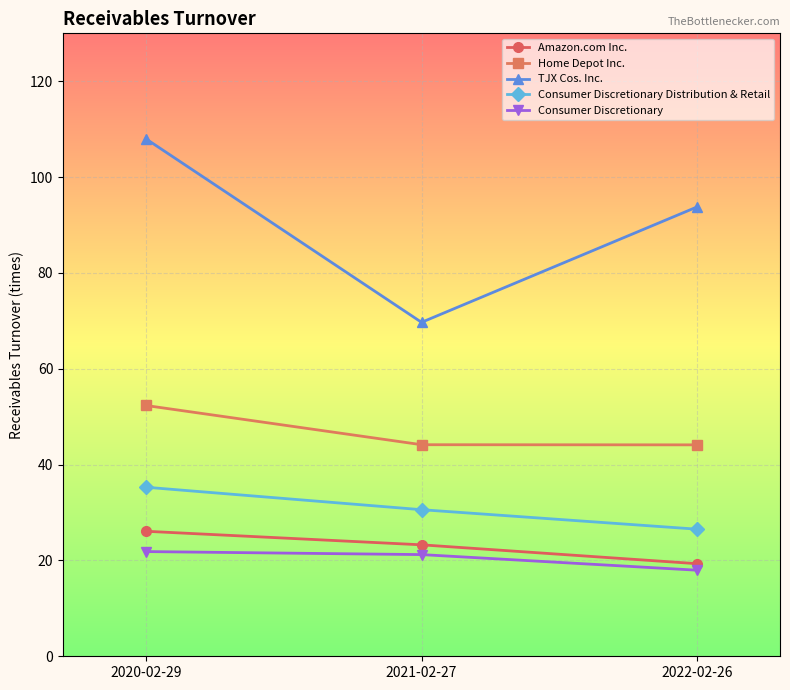

What is the label of the 1st point from the right?

2022-02-26